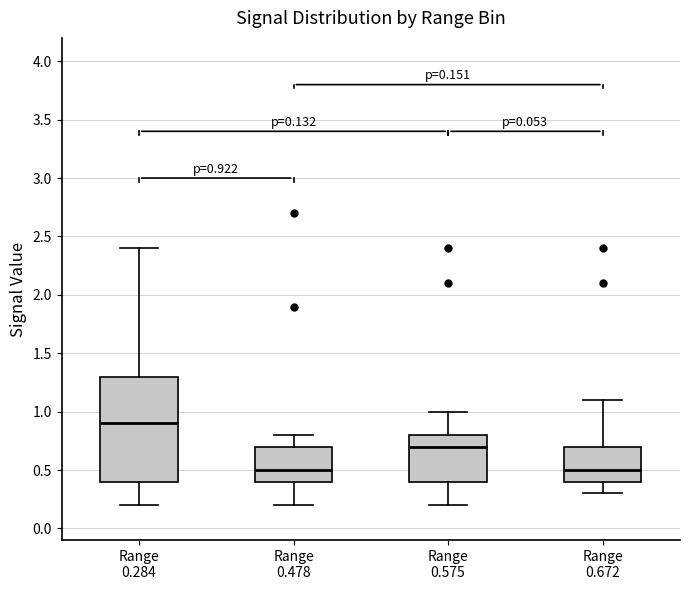

Comparing the boxes themselves (not the whiskers), which one is the tallest?

Range 0.284